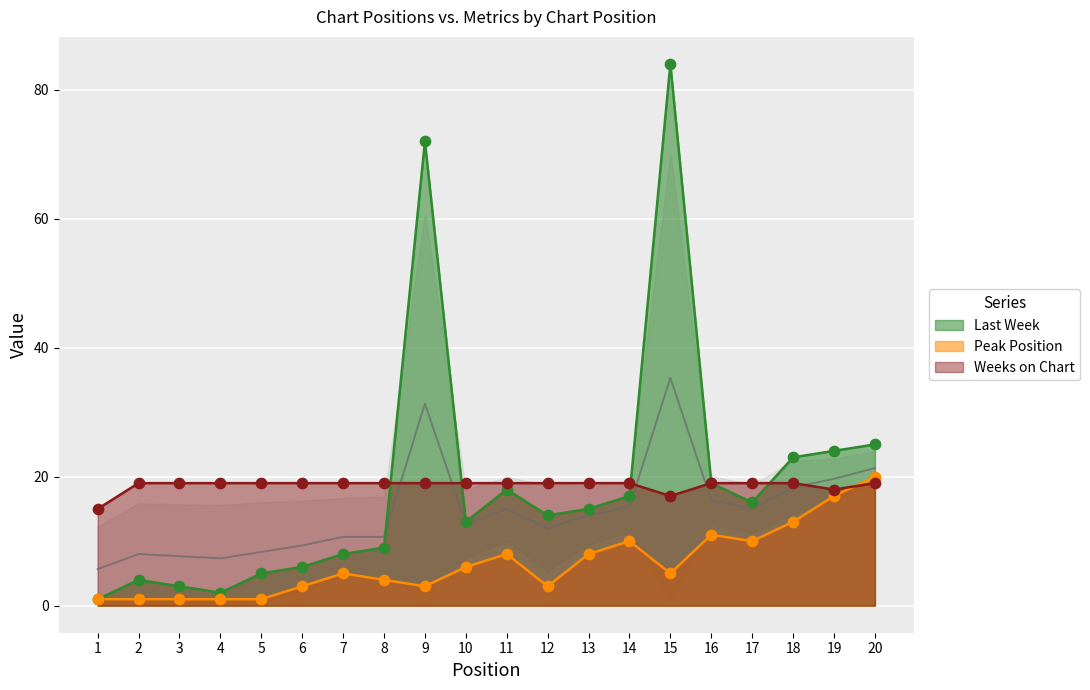

Is the value of Last Week at 4 greater than the value of Peak Position at 17?

No